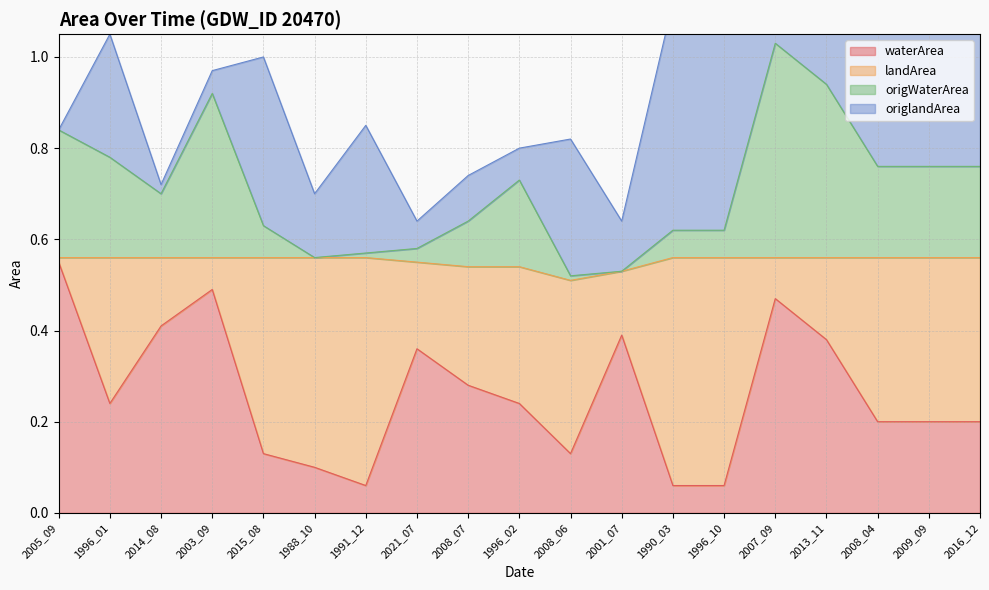

Which category has the lowest value across all series?

1991_12